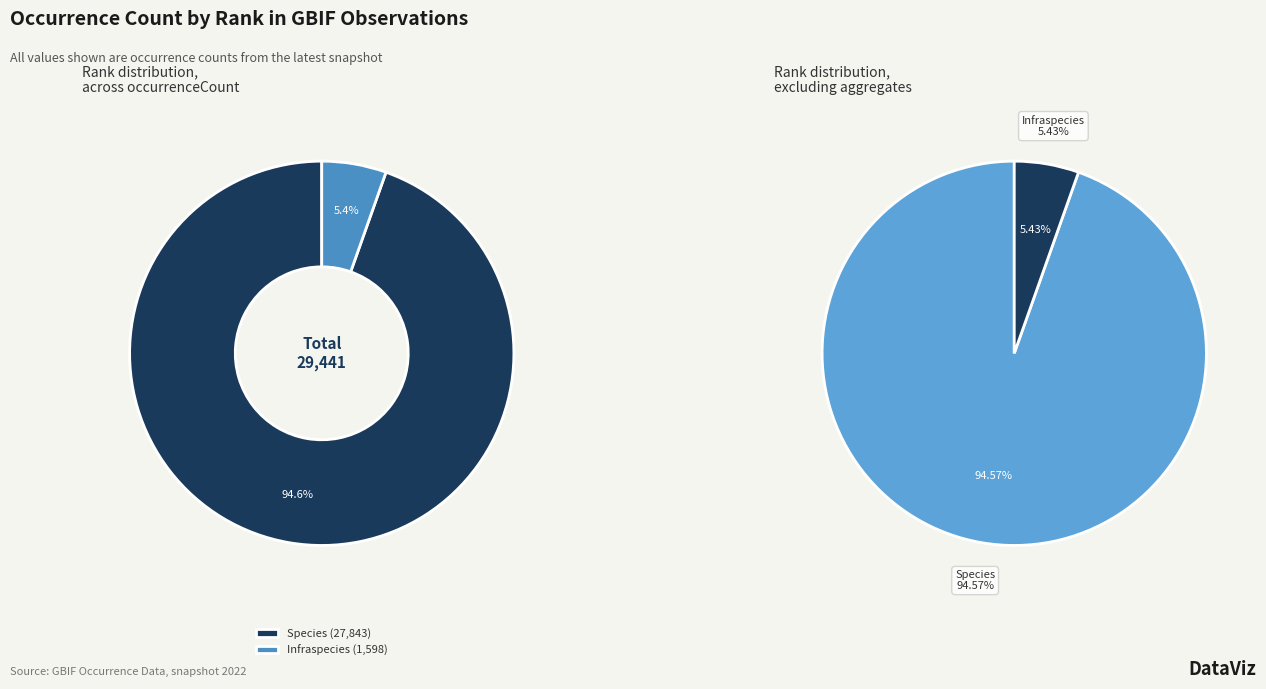

Is it true that Species is 82% of the pie?

False